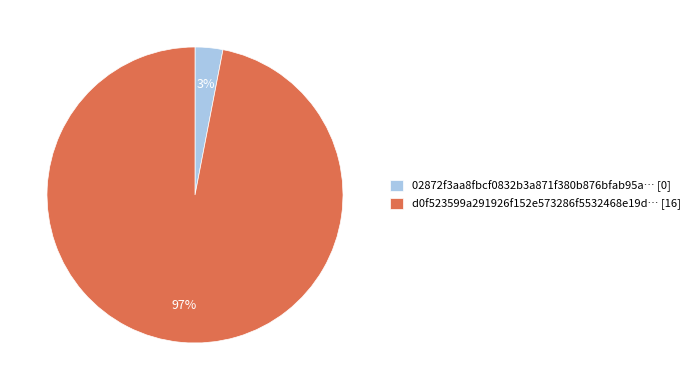

Which slice represents more than half of the pie?

d0f523599a291926f152e573286f5532468e19d… [16]